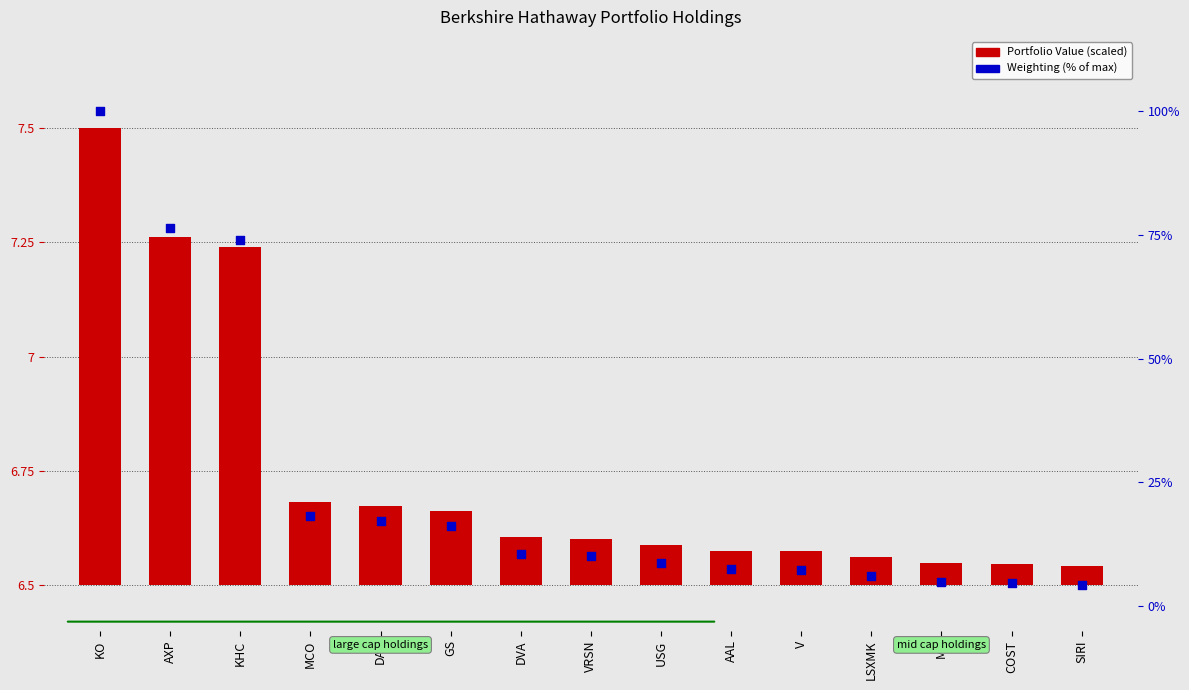

Which series reaches the minimum Y coordinate?

Portfolio Value (scaled)